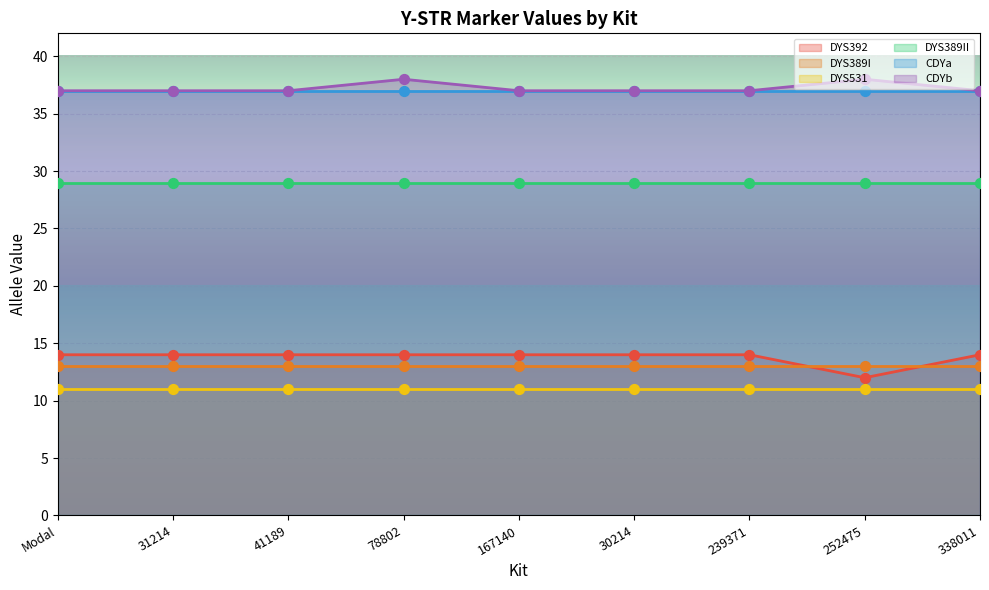

What is the total value across all series at 239371?

141